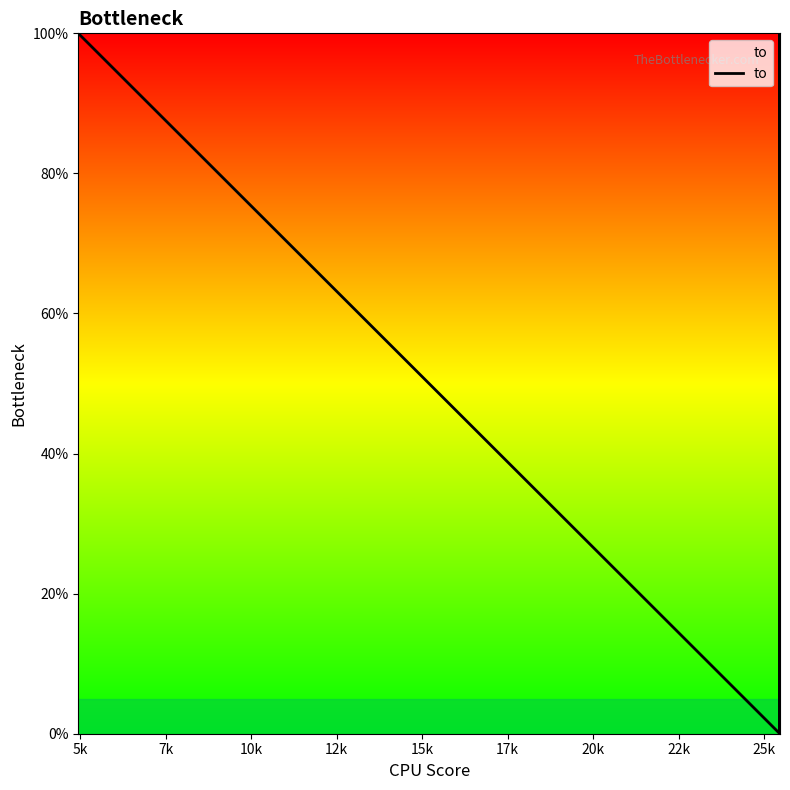

What is the greatest value displayed?

100.0